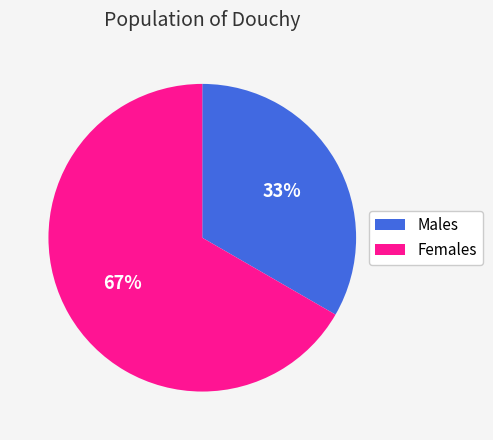

To the nearest percent, what portion does Females represent?

67%